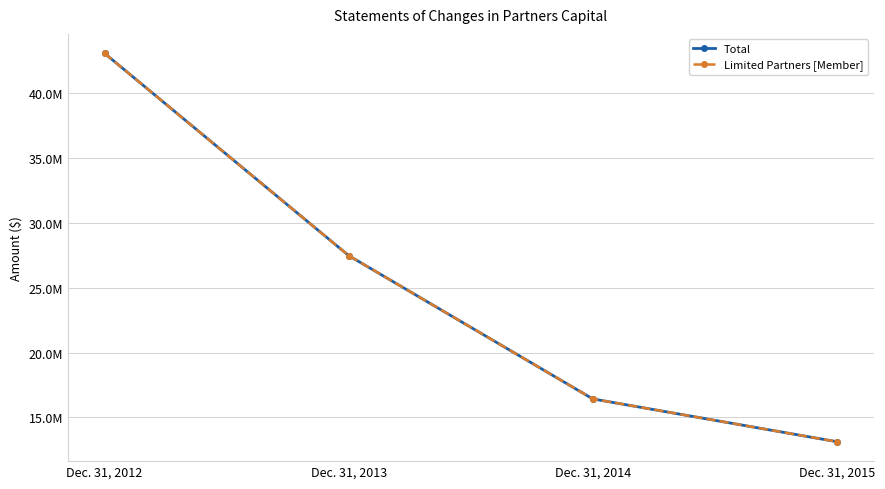

Does the chart have visible grid lines?

Yes